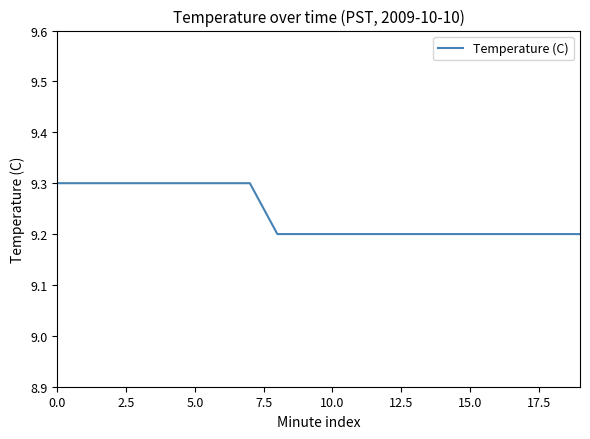

What is the maximum value shown in the chart?

9.3